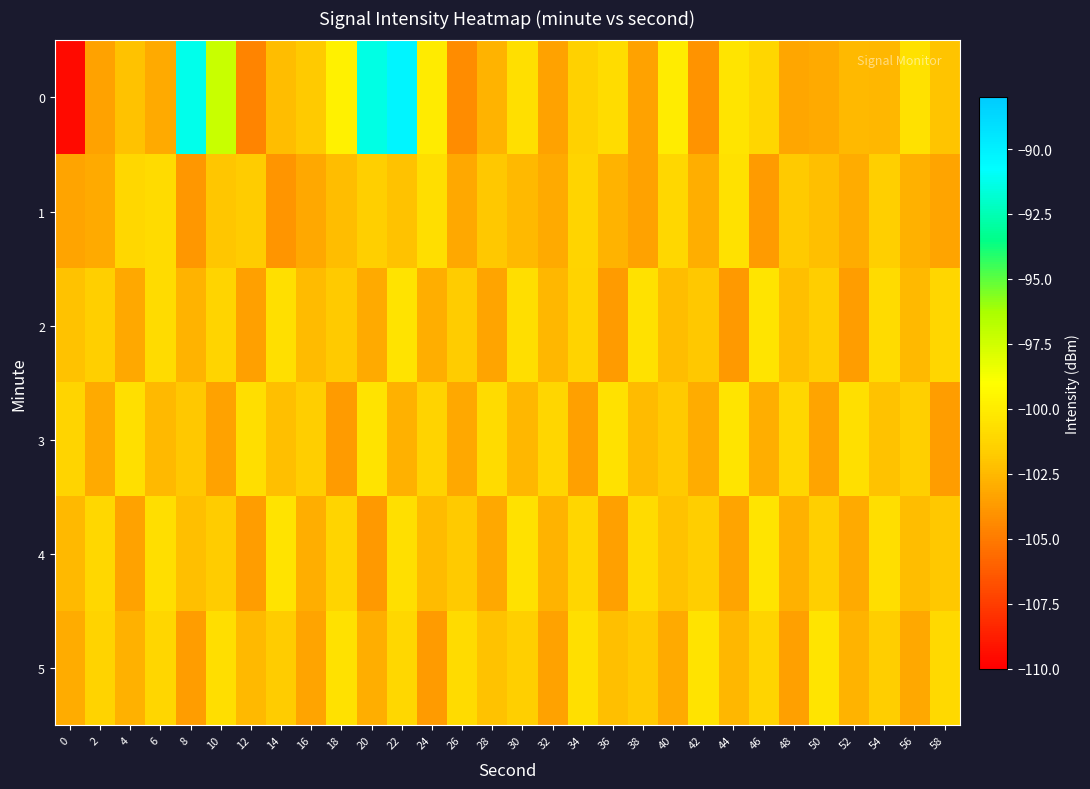

Rank the series by their maximum value, from highest to lowest.

0, 2, 3, 4, 5, 1